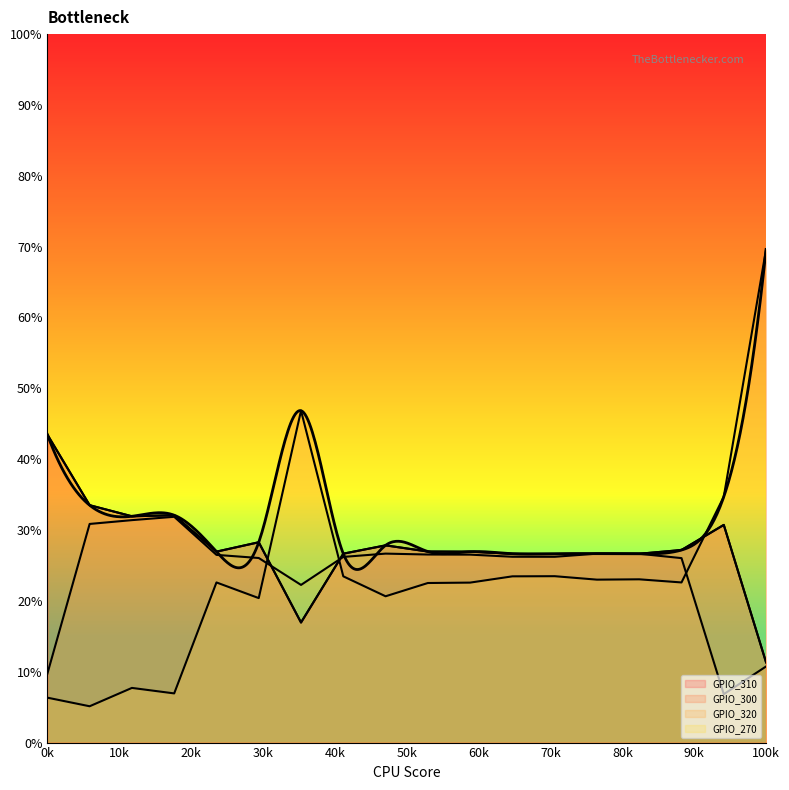

Rank the categories by GPIO_320 value from lowest to highest.

18, 1, 17, 7, 8, 5, 3, 12, 13, 10, 11, 6, 2, 14, 15, 16, 9, 4